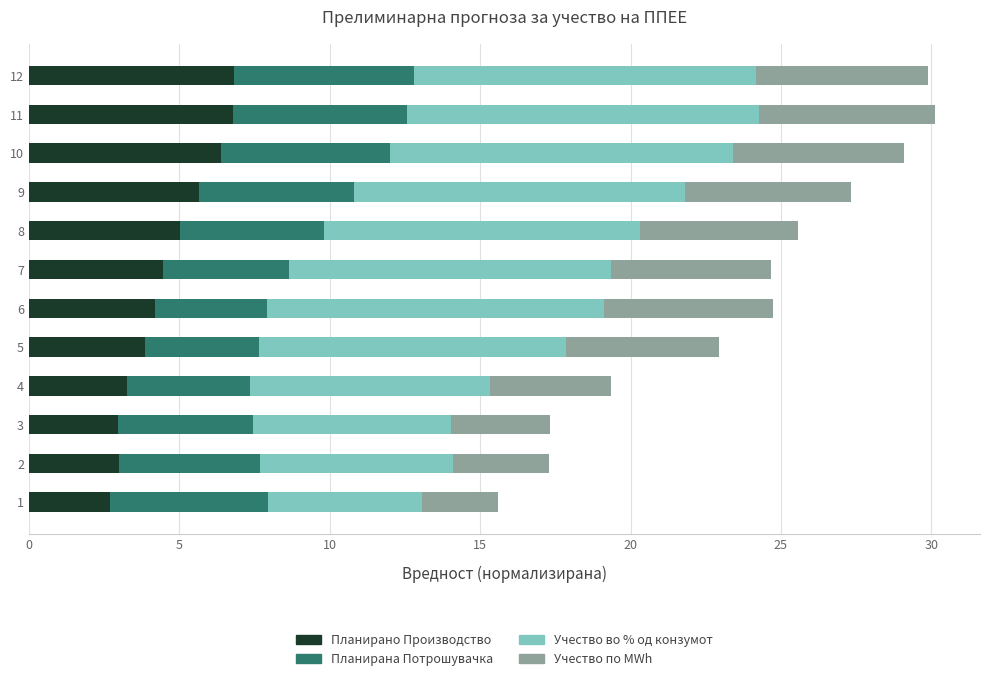

The value of Планирано Производство at 10 is 6.4. True or false?

True